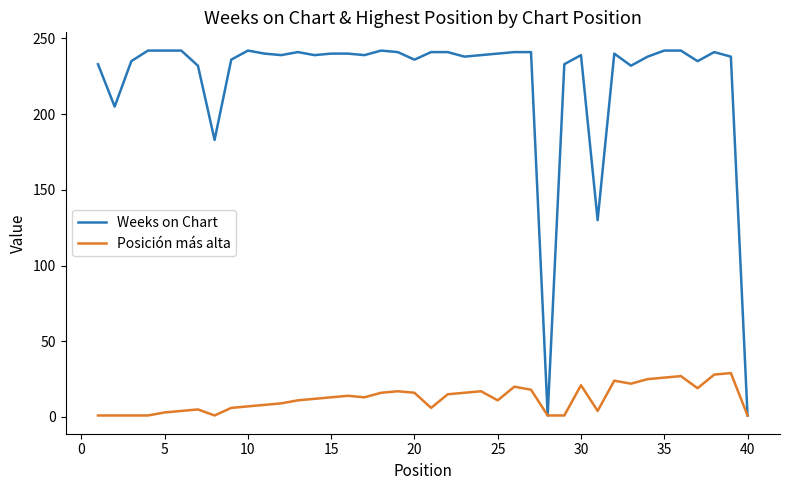

What is the lowest value of the Weeks on Chart series?

1